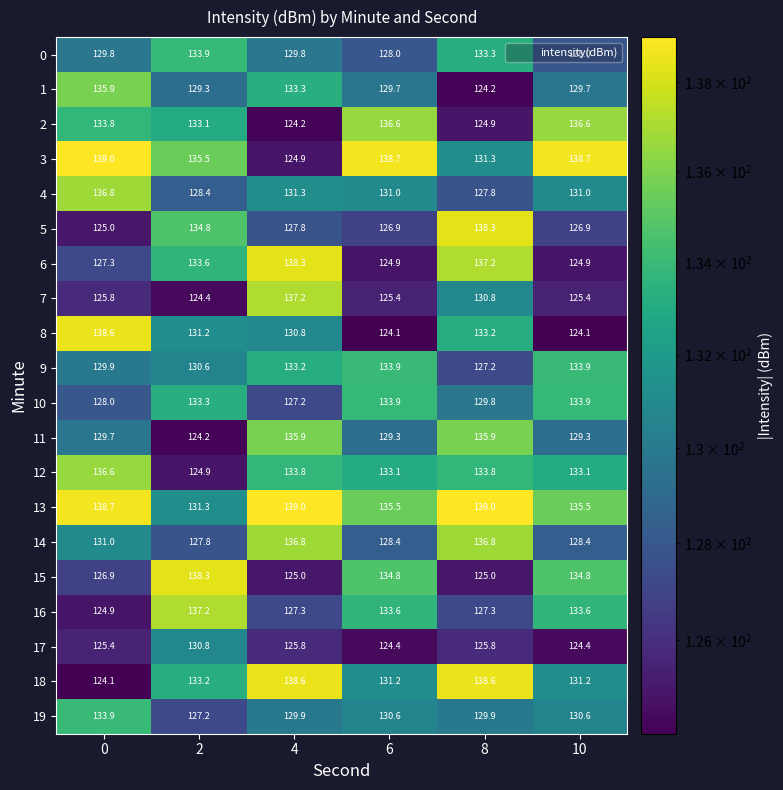

What is the highest value of the 4 series?

136.8